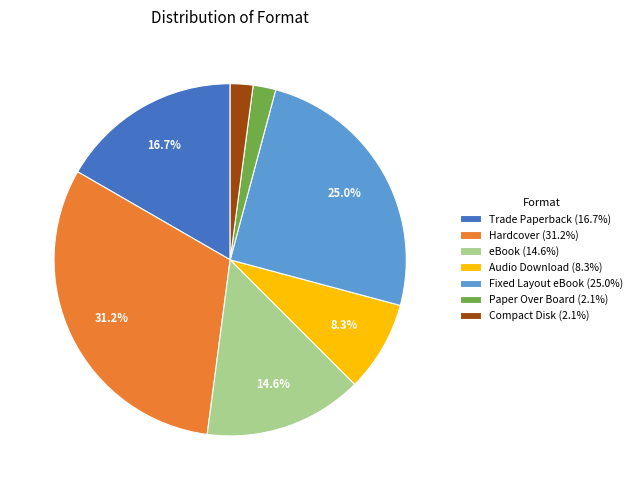

Does any single category account for the majority?

No